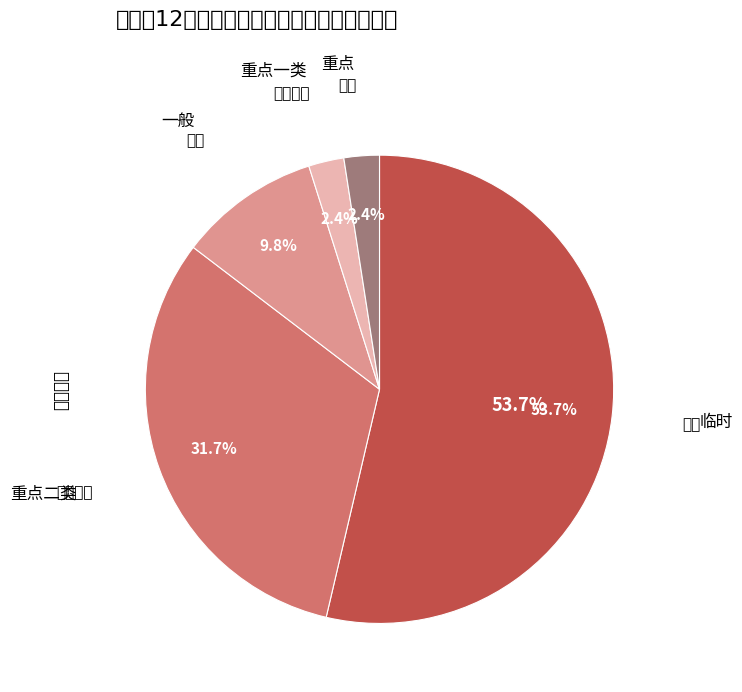

Which slice is the largest?

临时